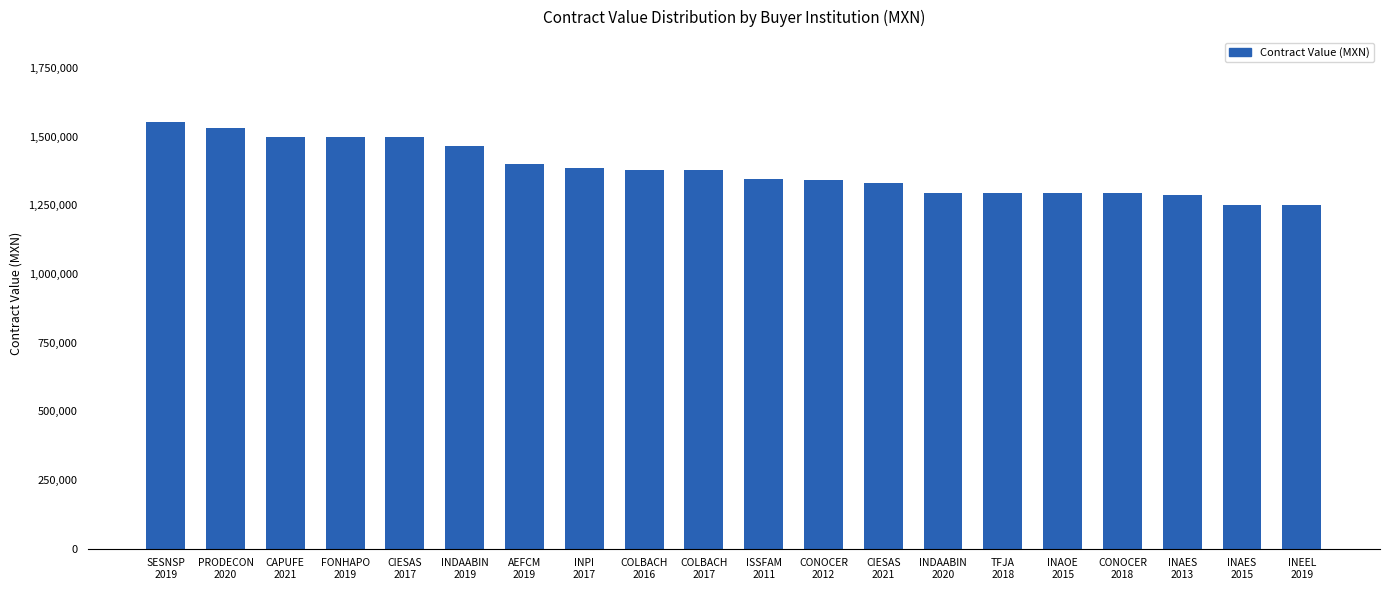

What is the greatest value displayed?

1551724.1